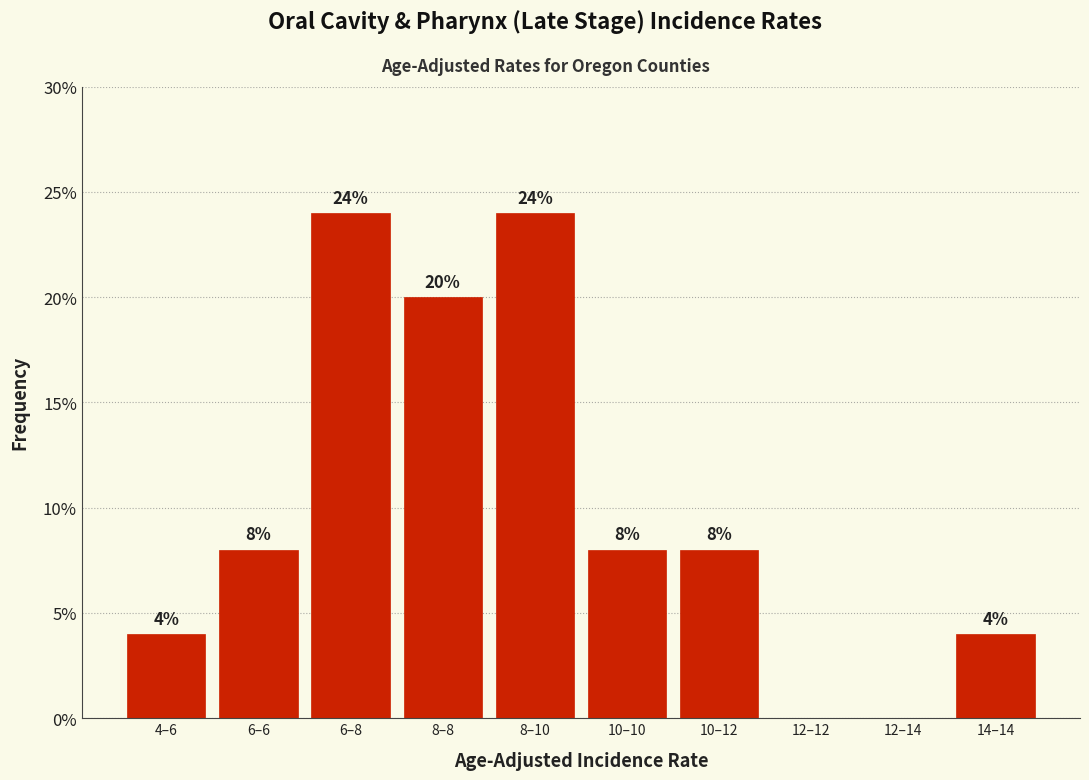

Reading left to right, extract all data points from this chart.

4–6=4	6–6=8	6–8=24	8–8=20	8–10=24	10–10=8	10–12=8	12–12=0	12–14=0	14–14=4